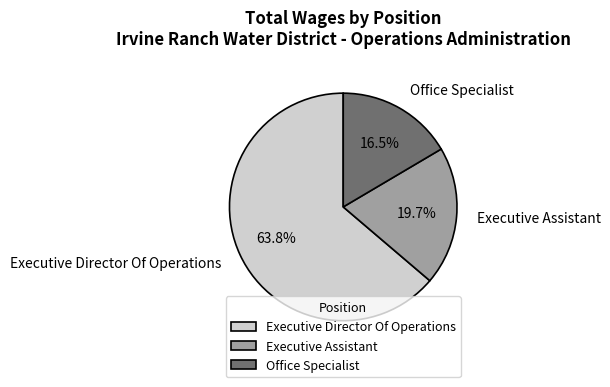

Between Executive Director Of Operations and Executive Assistant, which is larger?

Executive Director Of Operations